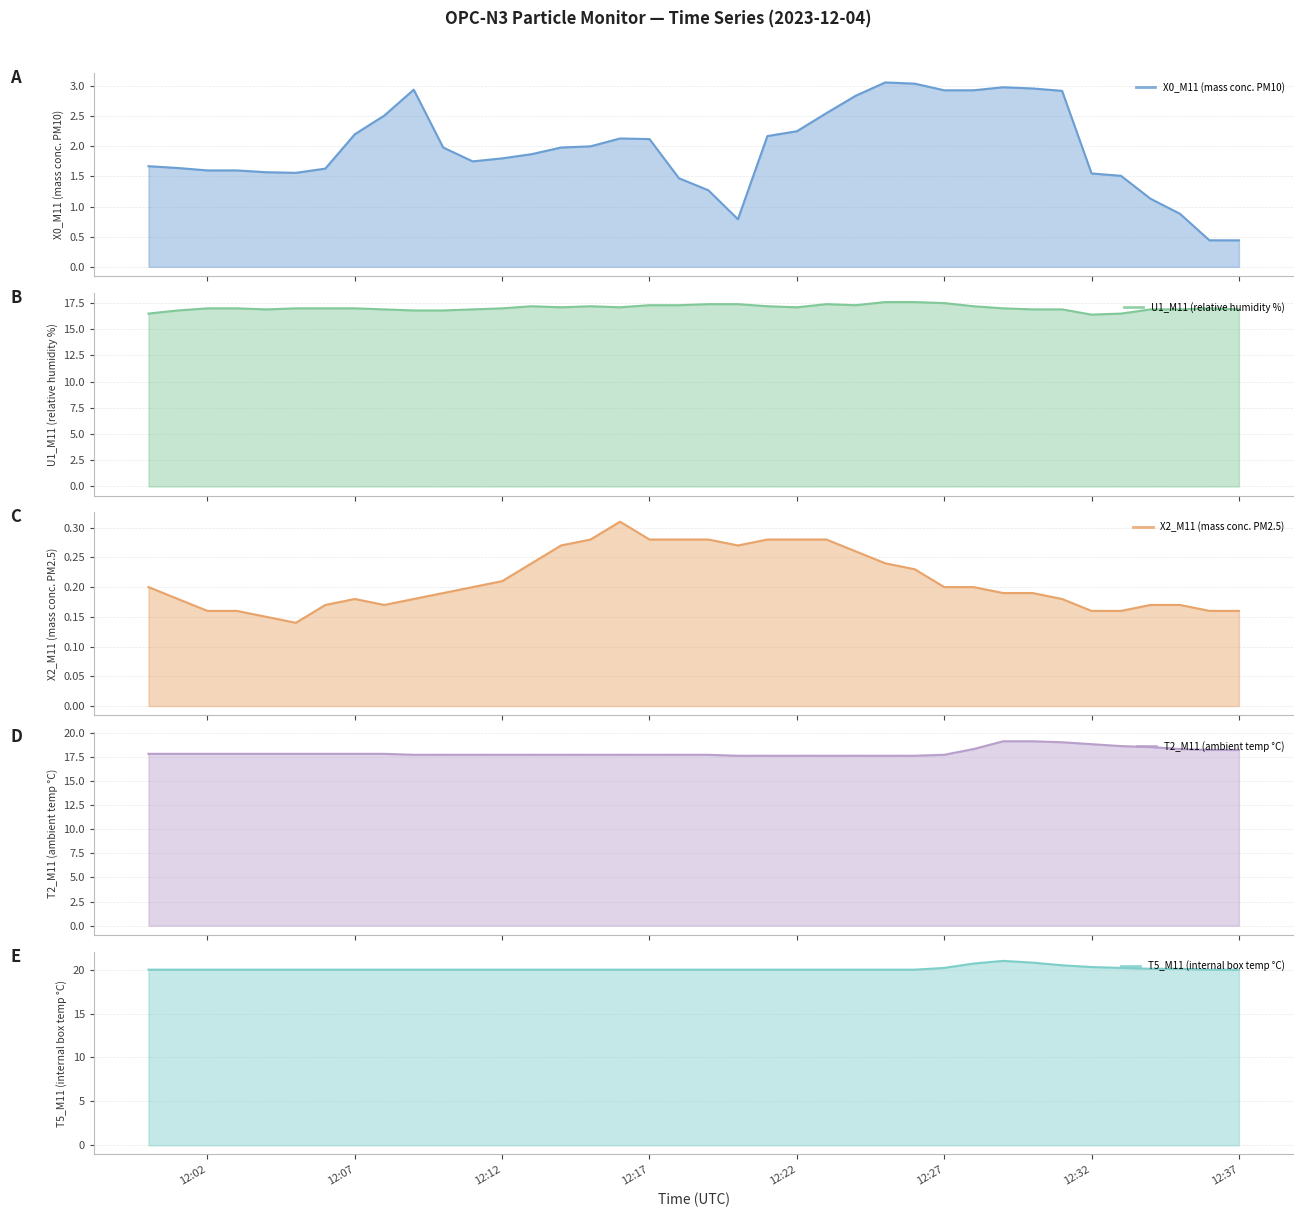

What is the sum of all U1_M11 (relative humidity %) values?

647.9